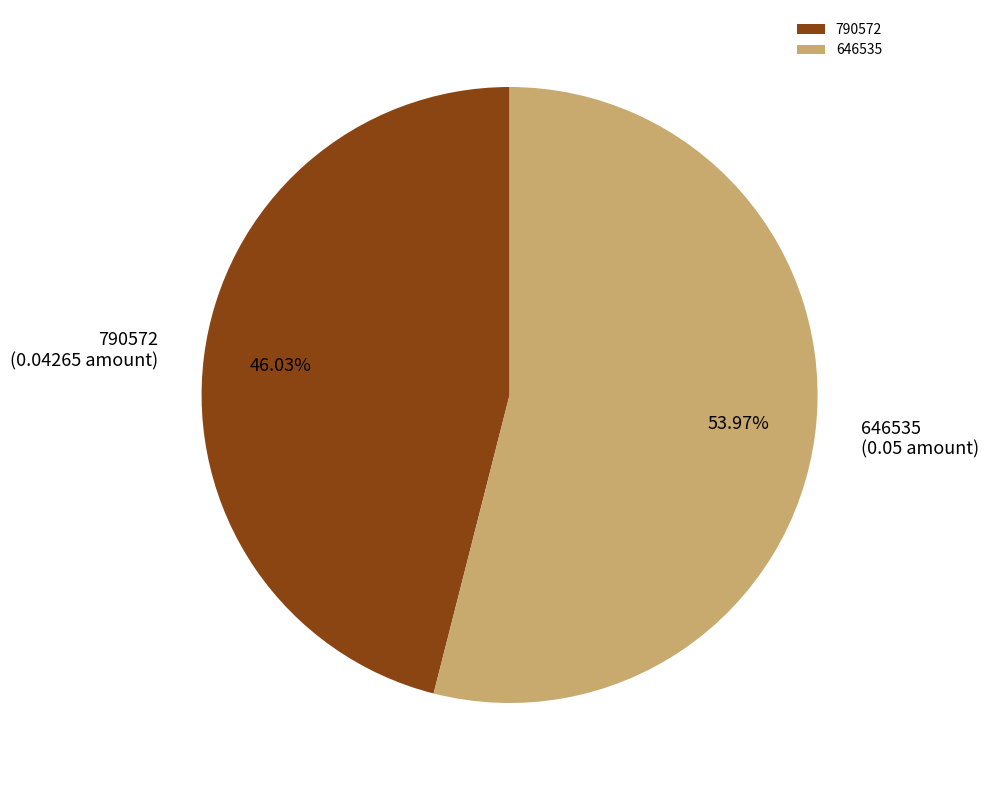

To the nearest percent, what is the average slice percentage?

50%